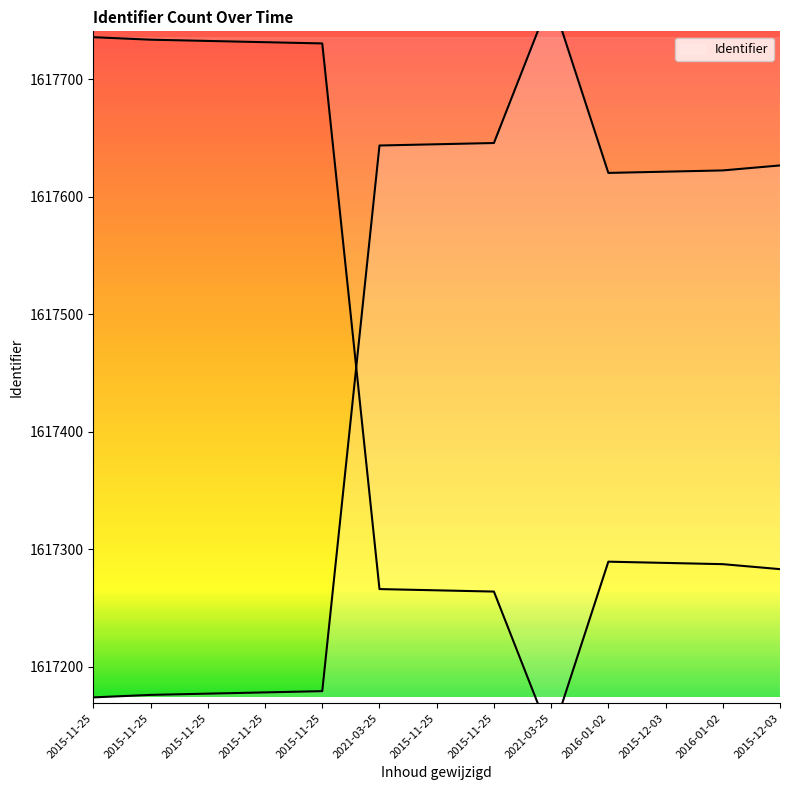

What is the minimum value shown in the chart?

1617174.0